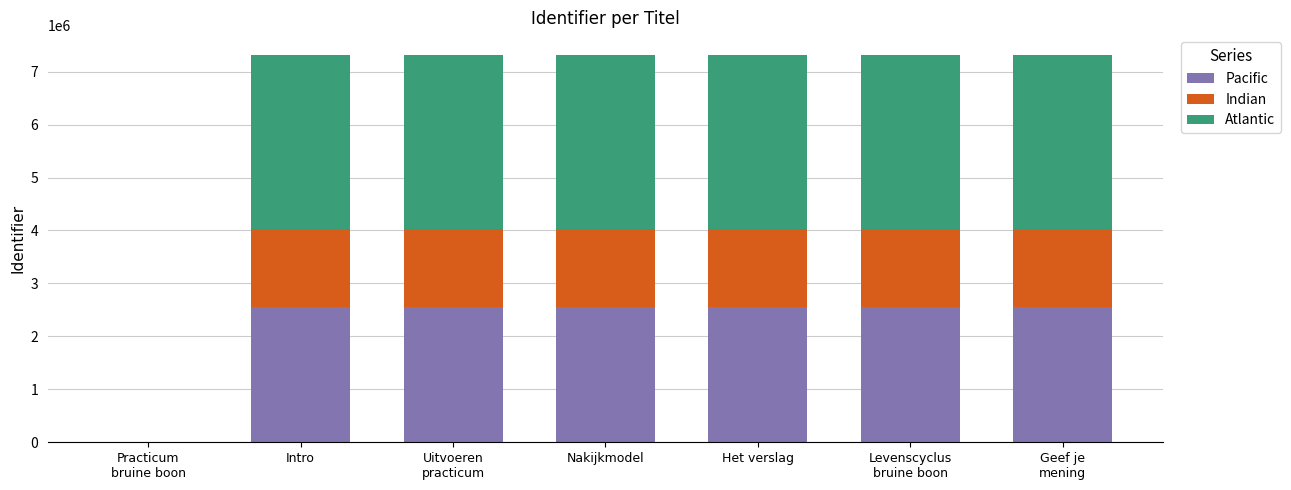

What is the maximum value for Pacific?

2563353